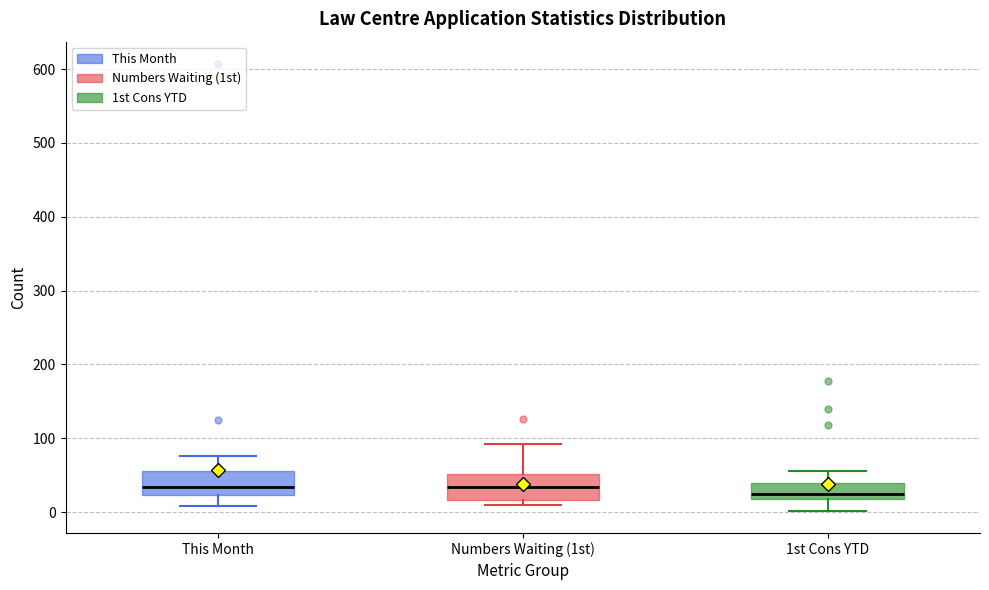

Reading left to right, transcribe this box plot: for each box, give where its median line is, the range the box spans, and where its two whiskers end, as read against the y-axis. The values are not printed on the chart, so give them approximately, as read against the axis.

This Month: median 30, box 20 to 60, whiskers 10 to 80
Numbers Waiting (1st): median 30, box 20 to 50, whiskers 10 to 90
1st Cons YTD: median 30, box 20 to 40, whiskers 0 to 60